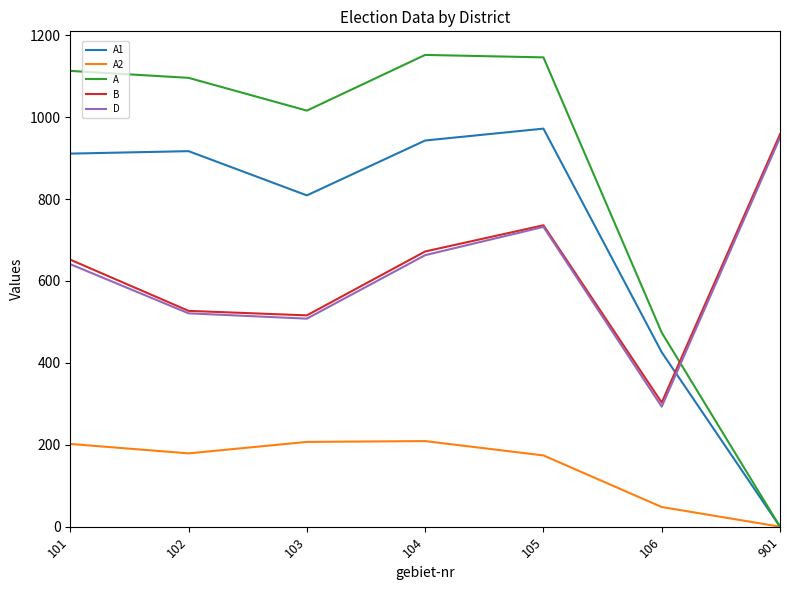

At which label does D reach its minimum?

106